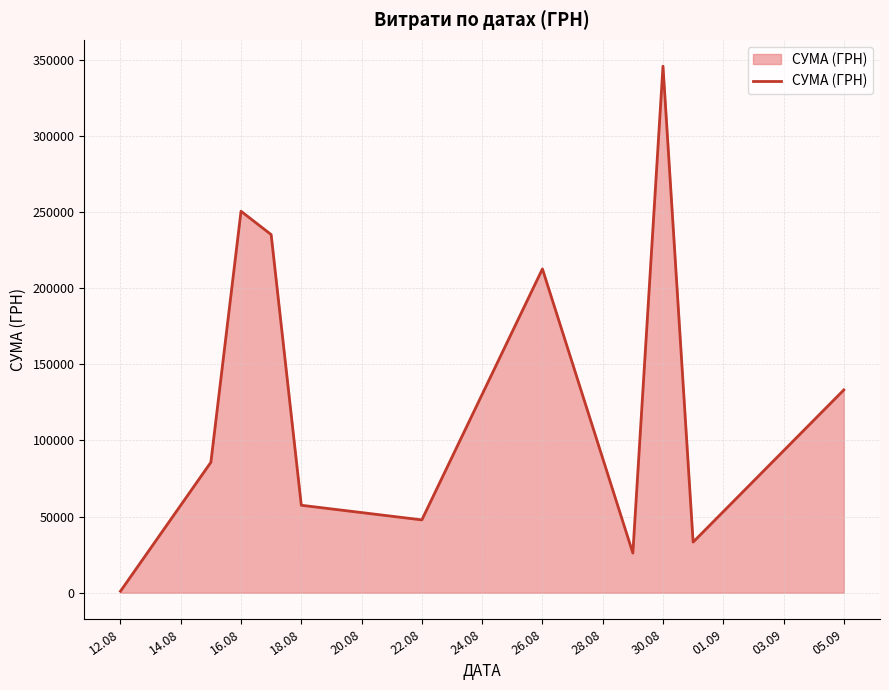

What is the greatest value displayed?

345687.3